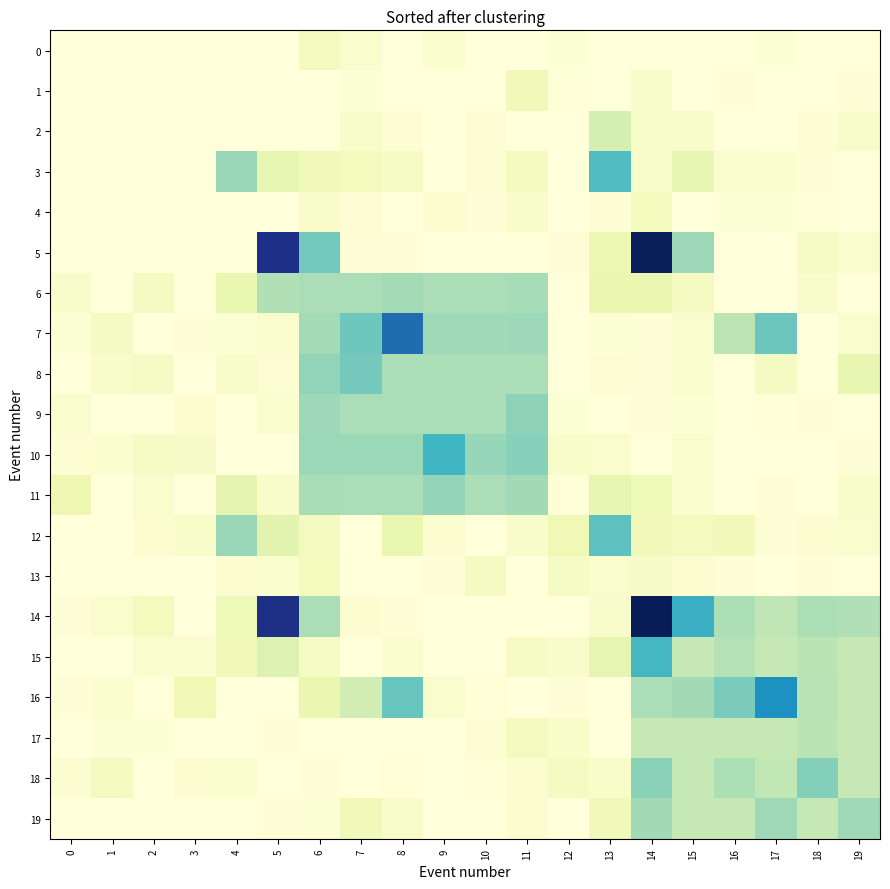

Reading left to right, transcribe all the data shown in this chart.

0: 0=0.0	1=0.0	2=0.0	3=0.0	4=0.0	5=0.0	6=0.1	7=0.0	8=0.0	9=0.0	10=0.0	11=0.0	12=0.0	13=0.0	14=0.0	15=0.0	16=0.0	17=0.0	18=0.0	19=0.0
1: 0=0.0	1=0.0	2=0.0	3=0.0	4=0.0	5=0.0	6=0.0	7=0.0	8=0.0	9=0.0	10=0.0	11=0.1	12=0.0	13=0.0	14=0.0	15=0.0	16=0.0	17=0.0	18=0.0	19=0.0
2: 0=0.0	1=0.0	2=0.0	3=0.0	4=0.0	5=0.0	6=0.0	7=0.1	8=0.0	9=0.0	10=0.0	11=0.0	12=0.0	13=0.2	14=0.1	15=0.0	16=0.0	17=0.0	18=0.0	19=0.1
3: 0=0.0	1=0.0	2=0.0	3=0.0	4=0.3	5=0.1	6=0.1	7=0.1	8=0.1	9=0.0	10=0.0	11=0.1	12=0.0	13=0.5	14=0.0	15=0.1	16=0.0	17=0.0	18=0.0	19=0.0
4: 0=0.0	1=0.0	2=0.0	3=0.0	4=0.0	5=0.0	6=0.1	7=0.0	8=0.0	9=0.0	10=0.0	11=0.1	12=0.0	13=0.0	14=0.1	15=0.0	16=0.0	17=0.0	18=0.0	19=0.0
5: 0=0.0	1=0.0	2=0.0	3=0.0	4=0.0	5=0.9	6=0.4	7=0.0	8=0.0	9=0.0	10=0.0	11=0.0	12=0.0	13=0.1	14=1.0	15=0.3	16=0.0	17=0.0	18=0.1	19=0.0
6: 0=0.0	1=0.0	2=0.1	3=0.0	4=0.1	5=0.3	6=0.3	7=0.3	8=0.3	9=0.3	10=0.3	11=0.3	12=0.0	13=0.1	14=0.1	15=0.1	16=0.0	17=0.0	18=0.0	19=0.0
7: 0=0.0	1=0.1	2=0.0	3=0.0	4=0.0	5=0.0	6=0.3	7=0.4	8=0.7	9=0.3	10=0.3	11=0.3	12=0.0	13=0.0	14=0.0	15=0.0	16=0.3	17=0.4	18=0.0	19=0.0
8: 0=0.0	1=0.0	2=0.1	3=0.0	4=0.1	5=0.0	6=0.3	7=0.4	8=0.3	9=0.3	10=0.3	11=0.3	12=0.0	13=0.0	14=0.0	15=0.0	16=0.0	17=0.1	18=0.0	19=0.1
9: 0=0.0	1=0.0	2=0.0	3=0.0	4=0.0	5=0.0	6=0.3	7=0.3	8=0.3	9=0.3	10=0.3	11=0.3	12=0.0	13=0.0	14=0.0	15=0.0	16=0.0	17=0.0	18=0.0	19=0.0
10: 0=0.0	1=0.0	2=0.1	3=0.1	4=0.0	5=0.0	6=0.3	7=0.3	8=0.3	9=0.5	10=0.3	11=0.4	12=0.1	13=0.0	14=0.0	15=0.0	16=0.0	17=0.0	18=0.0	19=0.0
11: 0=0.1	1=0.0	2=0.0	3=0.0	4=0.2	5=0.1	6=0.3	7=0.3	8=0.3	9=0.3	10=0.3	11=0.3	12=0.0	13=0.1	14=0.1	15=0.0	16=0.0	17=0.0	18=0.0	19=0.0
12: 0=0.0	1=0.0	2=0.0	3=0.0	4=0.3	5=0.2	6=0.1	7=0.0	8=0.1	9=0.0	10=0.0	11=0.1	12=0.1	13=0.4	14=0.1	15=0.1	16=0.1	17=0.0	18=0.0	19=0.0
13: 0=0.0	1=0.0	2=0.0	3=0.0	4=0.0	5=0.0	6=0.1	7=0.0	8=0.0	9=0.0	10=0.1	11=0.0	12=0.1	13=0.0	14=0.1	15=0.0	16=0.0	17=0.0	18=0.0	19=0.0
14: 0=0.0	1=0.0	2=0.1	3=0.0	4=0.1	5=0.9	6=0.3	7=0.0	8=0.0	9=0.0	10=0.0	11=0.0	12=0.0	13=0.0	14=1.0	15=0.5	16=0.3	17=0.3	18=0.3	19=0.3
15: 0=0.0	1=0.0	2=0.0	3=0.0	4=0.1	5=0.2	6=0.1	7=0.0	8=0.0	9=0.0	10=0.0	11=0.1	12=0.0	13=0.1	14=0.5	15=0.3	16=0.3	17=0.2	18=0.3	19=0.2
16: 0=0.0	1=0.0	2=0.0	3=0.1	4=0.0	5=0.0	6=0.1	7=0.2	8=0.4	9=0.0	10=0.0	11=0.0	12=0.0	13=0.0	14=0.3	15=0.3	16=0.4	17=0.6	18=0.3	19=0.2
17: 0=0.0	1=0.0	2=0.0	3=0.0	4=0.0	5=0.0	6=0.0	7=0.0	8=0.0	9=0.0	10=0.0	11=0.1	12=0.0	13=0.0	14=0.2	15=0.2	16=0.2	17=0.2	18=0.3	19=0.2
18: 0=0.0	1=0.1	2=0.0	3=0.0	4=0.0	5=0.0	6=0.0	7=0.0	8=0.0	9=0.0	10=0.0	11=0.0	12=0.1	13=0.0	14=0.4	15=0.2	16=0.3	17=0.3	18=0.4	19=0.2
19: 0=0.0	1=0.0	2=0.0	3=0.0	4=0.0	5=0.0	6=0.0	7=0.1	8=0.0	9=0.0	10=0.0	11=0.0	12=0.0	13=0.1	14=0.3	15=0.2	16=0.2	17=0.3	18=0.2	19=0.3